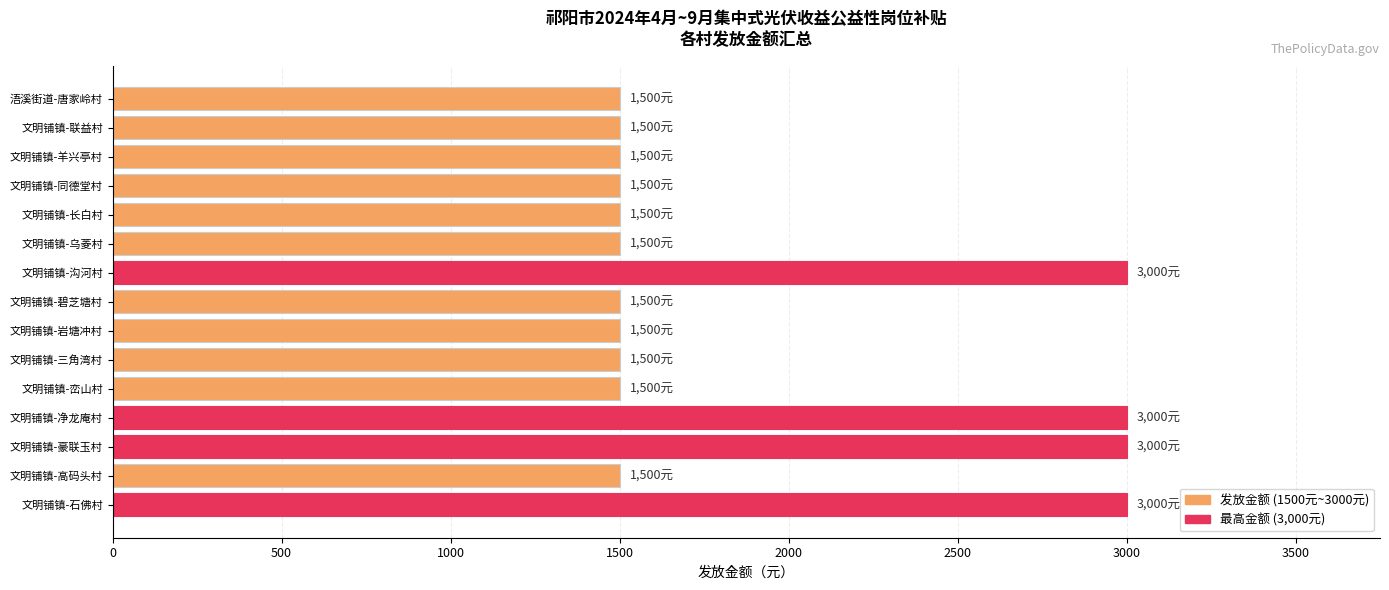

What is the change in value from 文明铺镇-石佛村 to 文明铺镇-岩塘冲村?

-1500